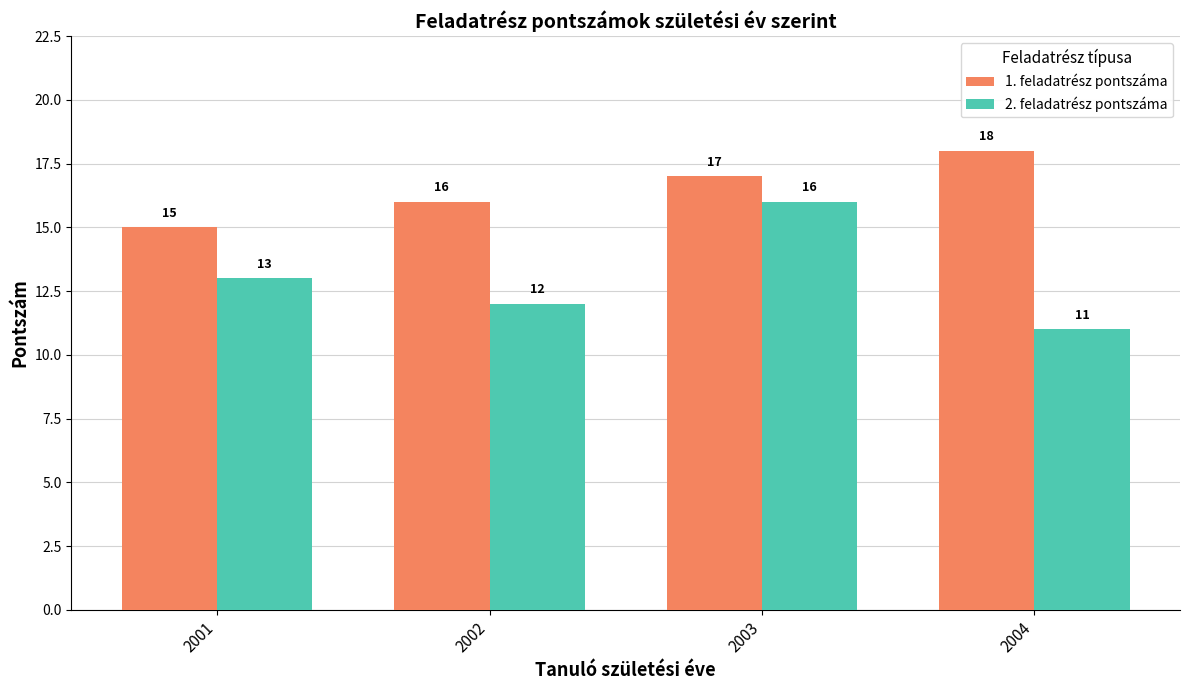

Reading right to left, what are all the values shown in this chart?

1. feladatrész pontszáma: 2004=18	2003=17	2002=16	2001=15
2. feladatrész pontszáma: 2004=11	2003=16	2002=12	2001=13